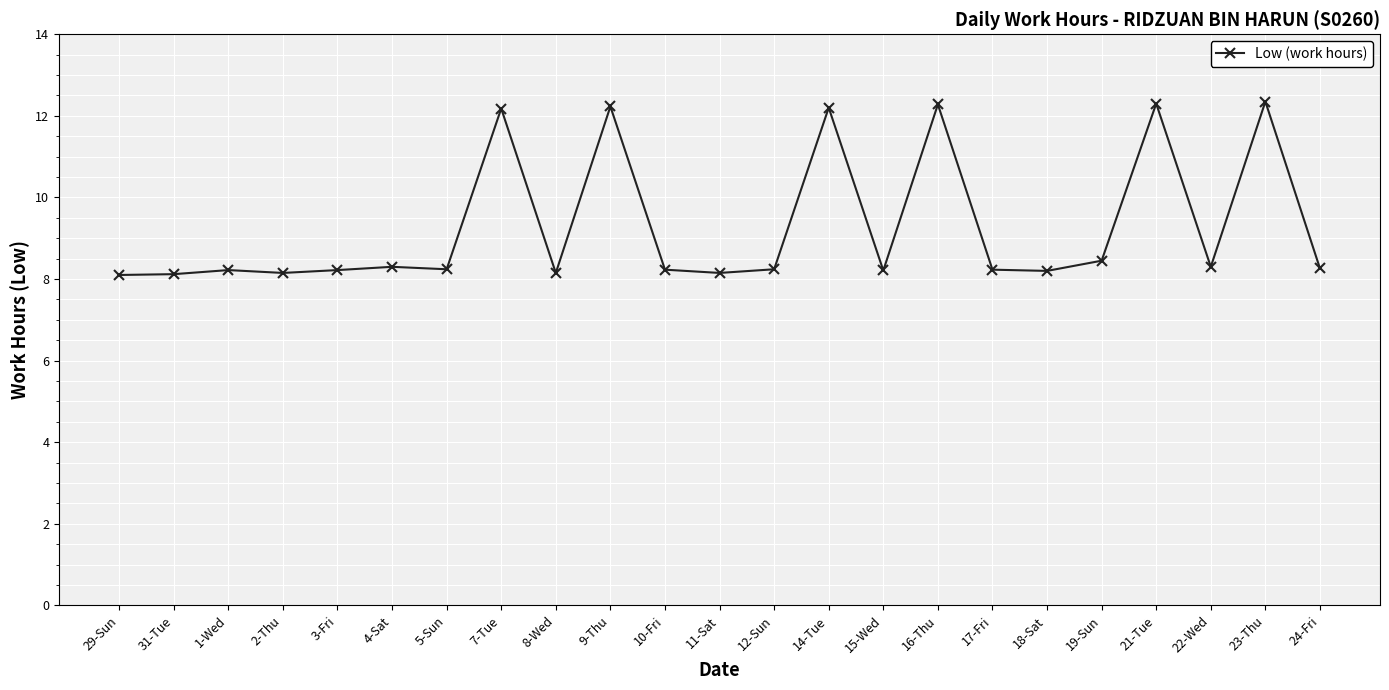

True or false: the data has more than 2 interior local peaks.

True